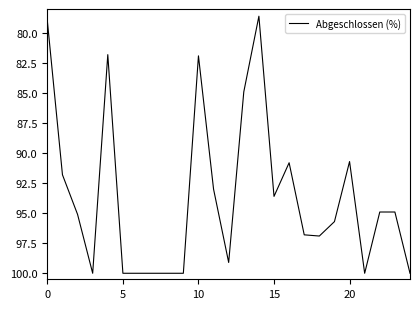

What is the maximum value shown in the chart?

100.0